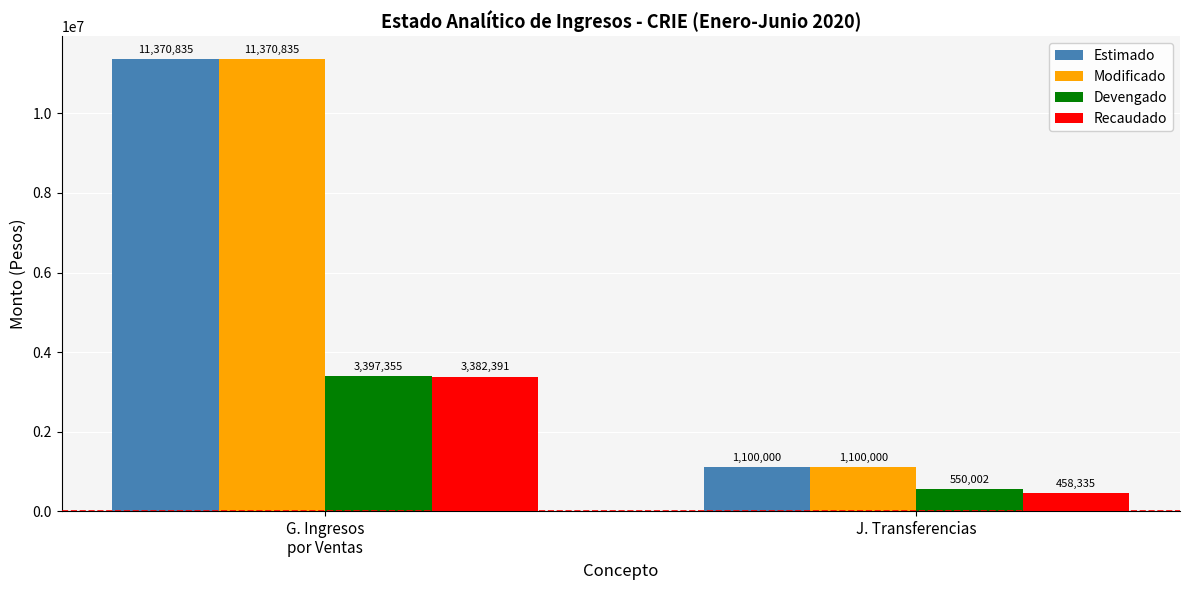

How many categories are shown in the chart?

2